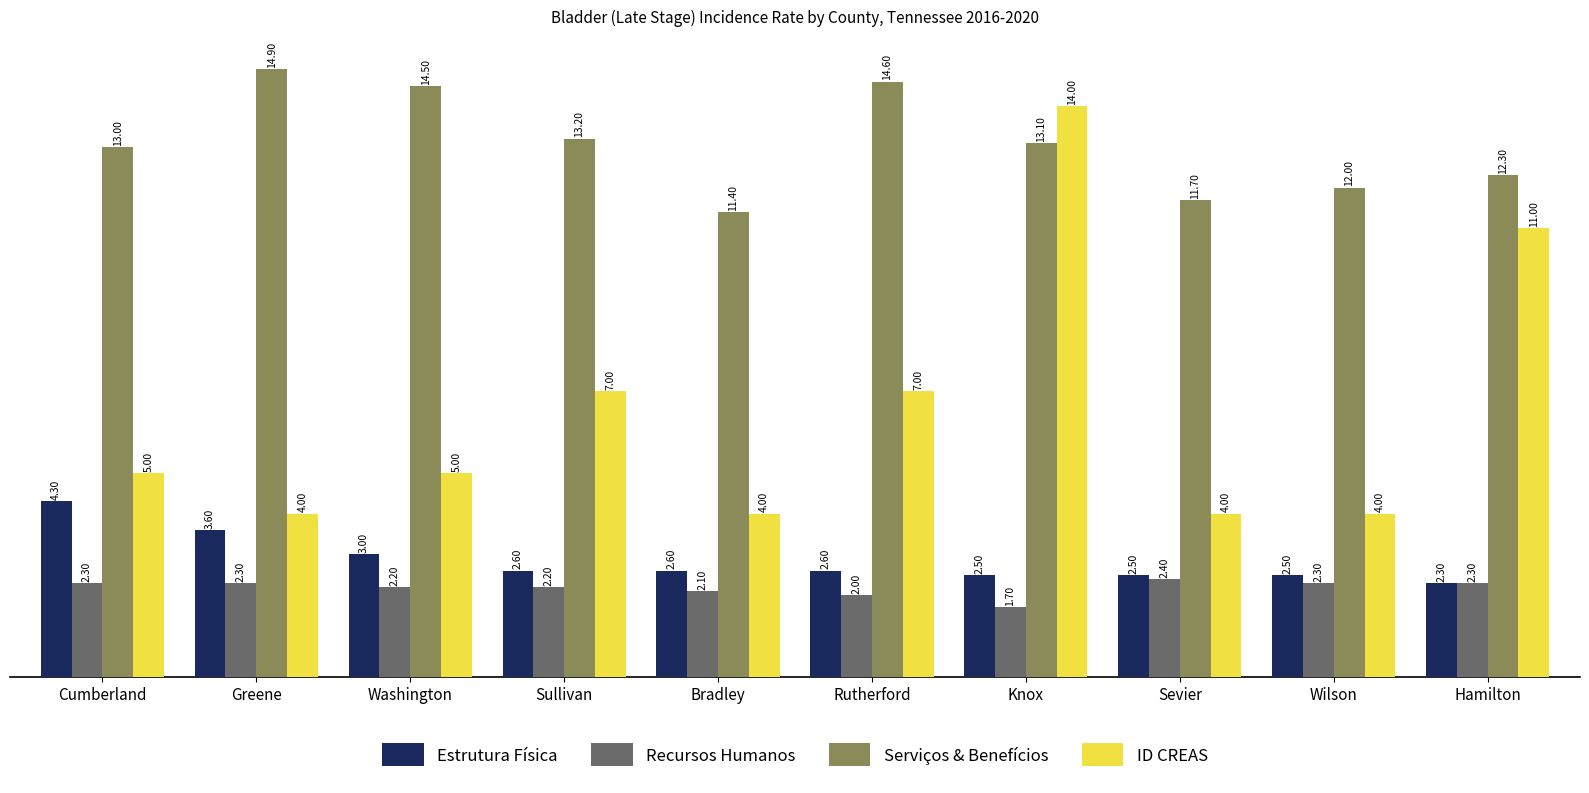

Which series has the largest range (max minus min)?

ID CREAS